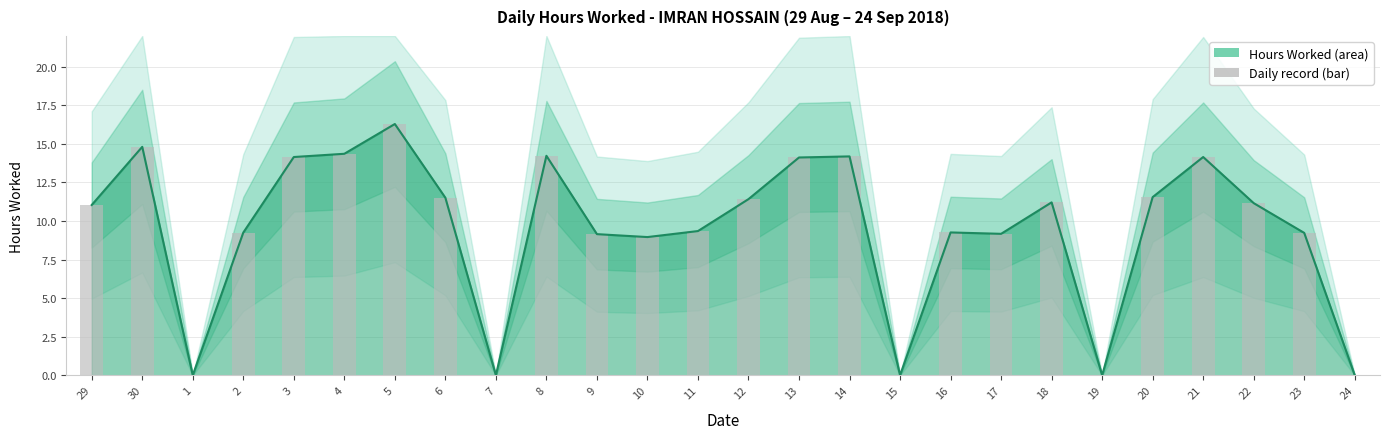

Rank the categories by value from highest to lowest.

5, 30, 4, 8, 14, 3, 21, 13, 20, 6, 12, 18, 22, 29, 11, 16, 2, 23, 17, 9, 10, 1, 7, 15, 19, 24